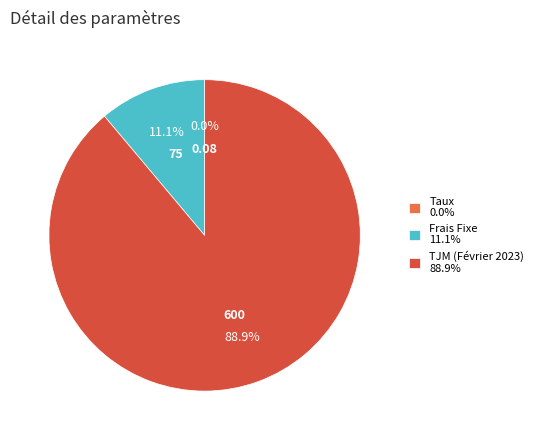

To the nearest percent, what is the average slice percentage?

33%